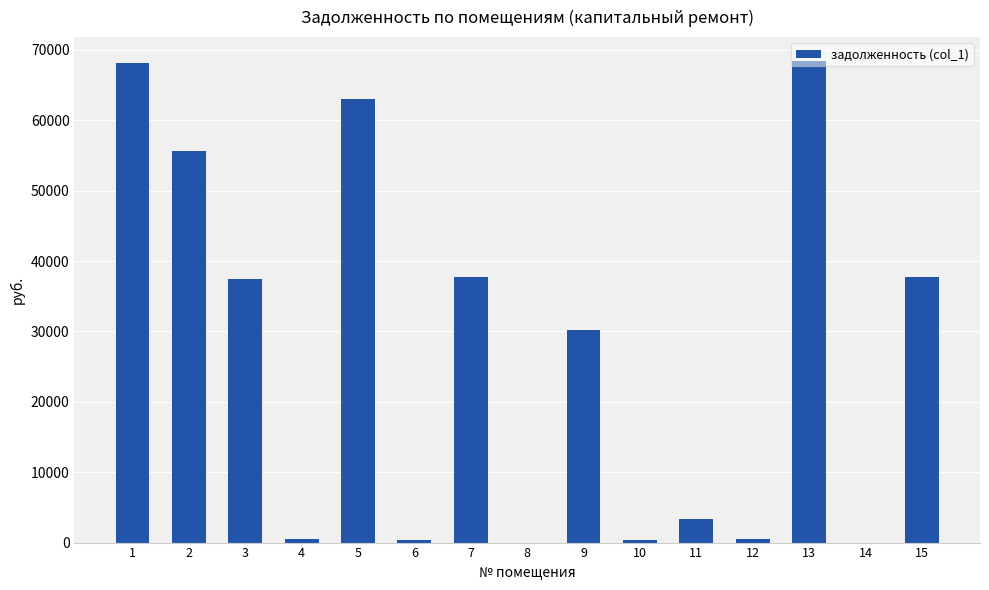

The value at 7 is 37718.9. True or false?

True